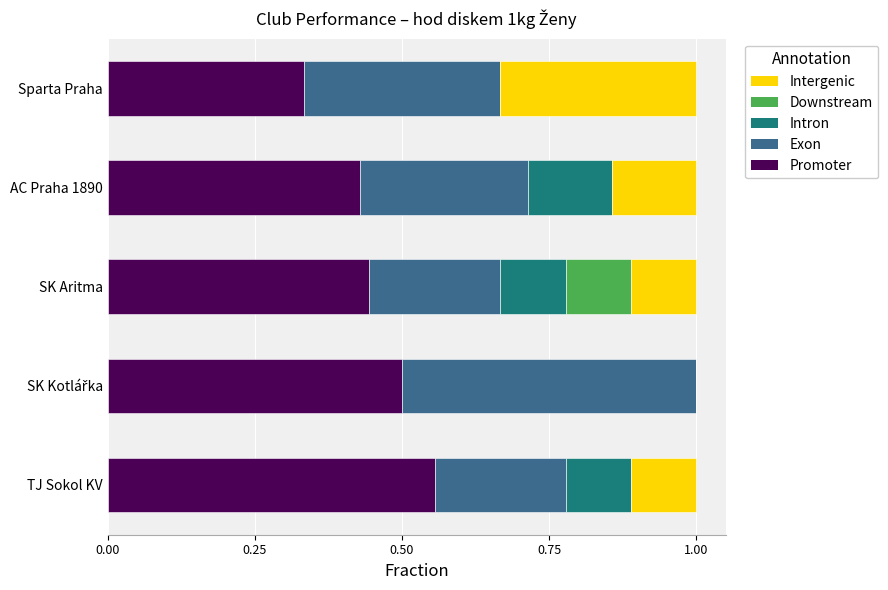

What is the total value across all series at AC Praha 1890?

1.0